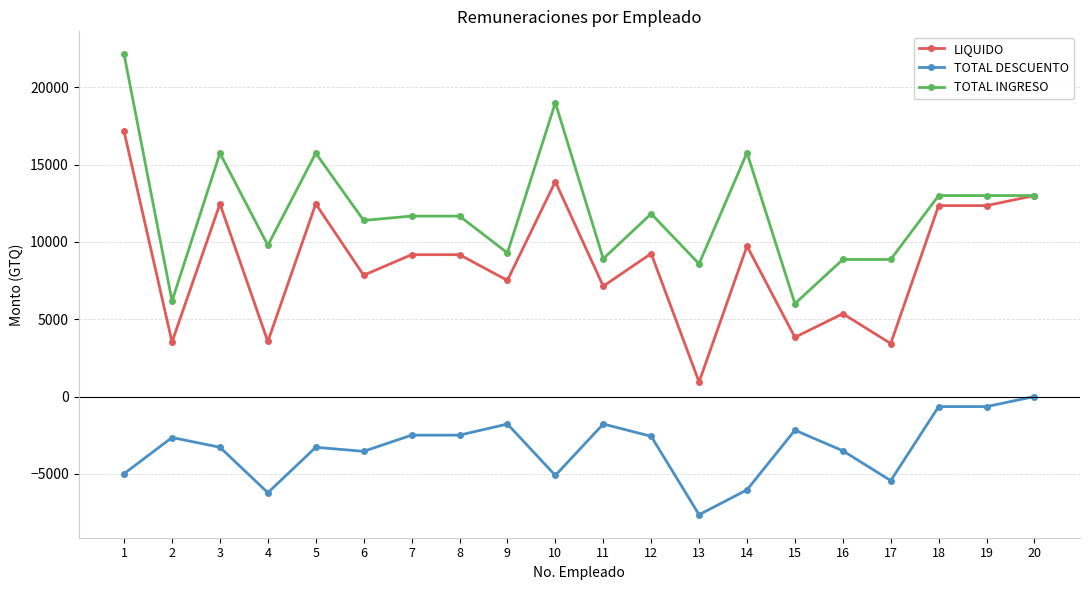

At how many categories does at least one series exceed 10894?

12